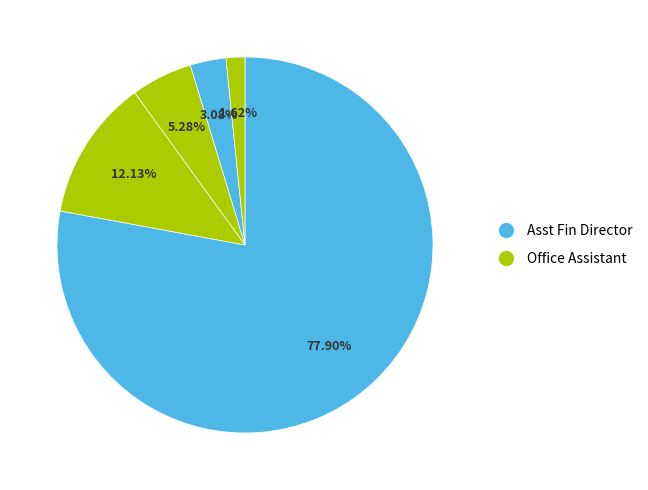

To the nearest percent, what is the average slice percentage?

20%